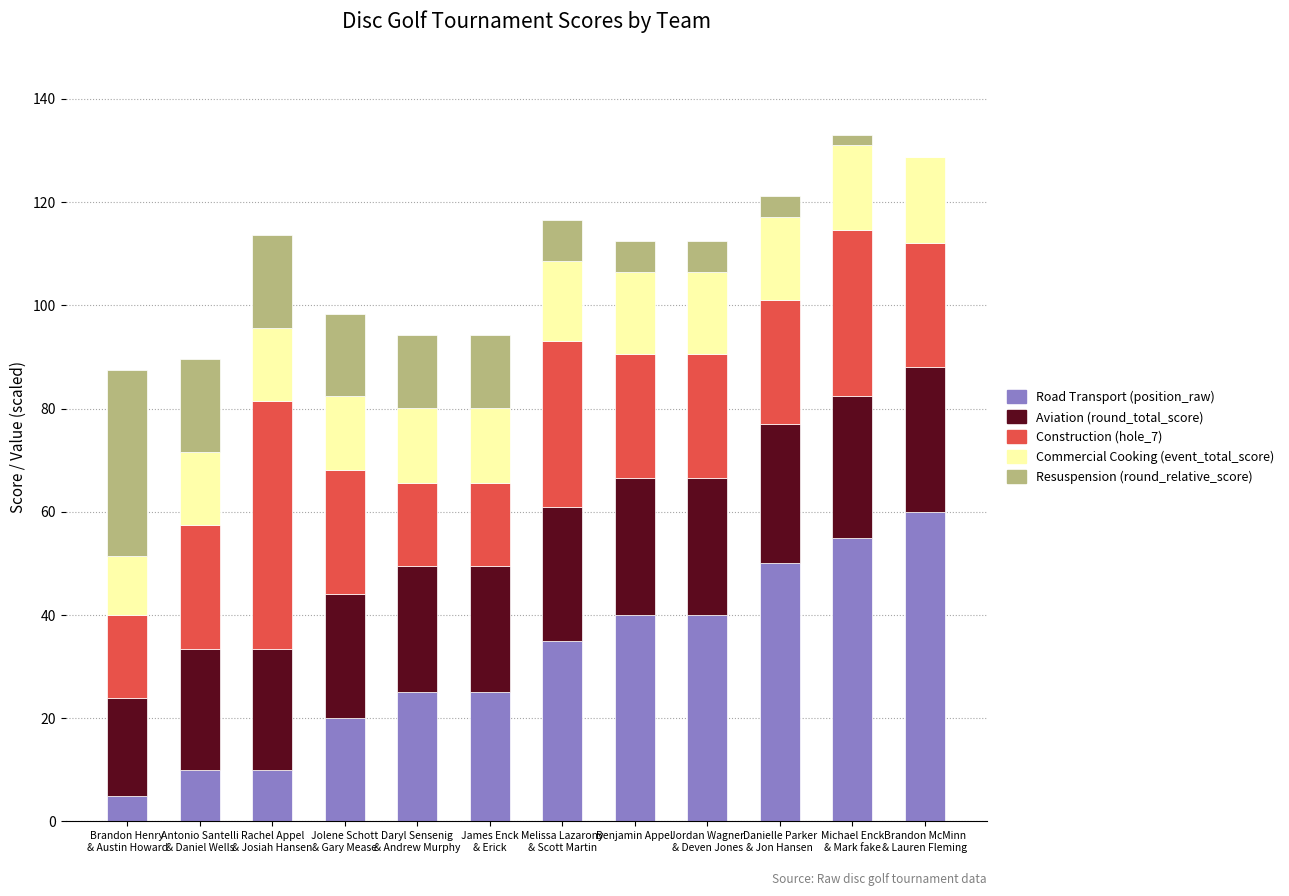

What is the highest value of the Road Transport (position_raw) series?

60.0